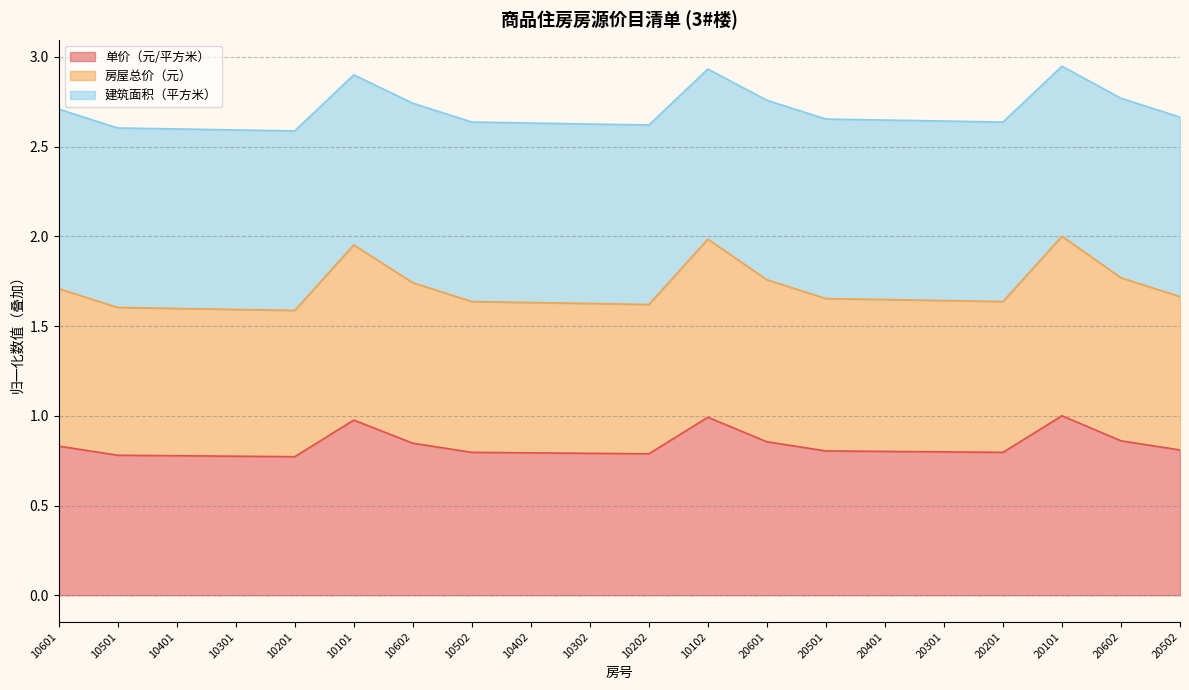

True or false: 房屋总价（元） and 单价（元/平方米） intersect in this chart.

False